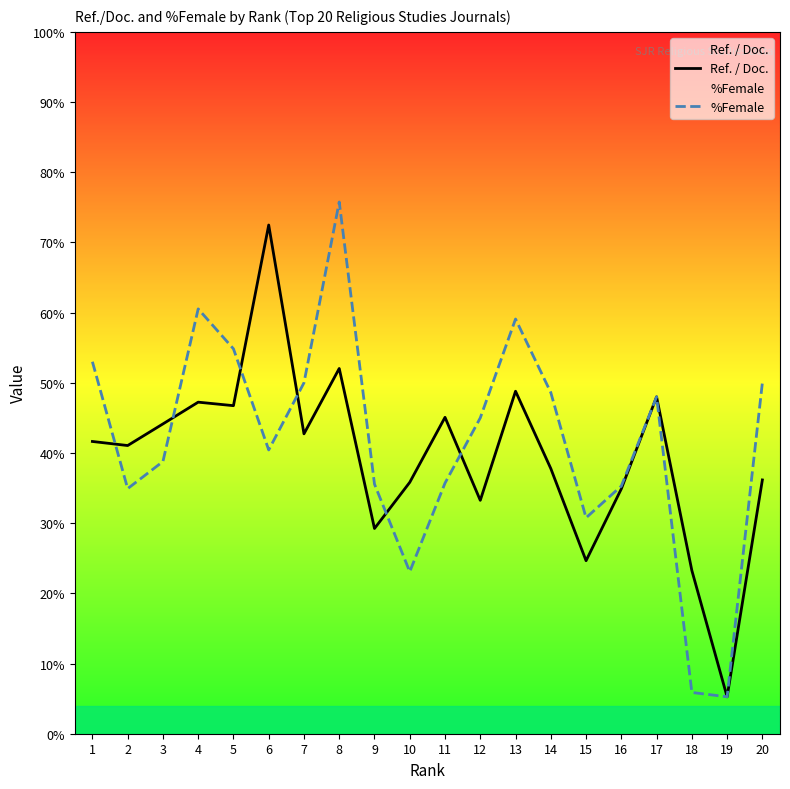

True or false: %Female and Ref. / Doc. cross at least once.

True